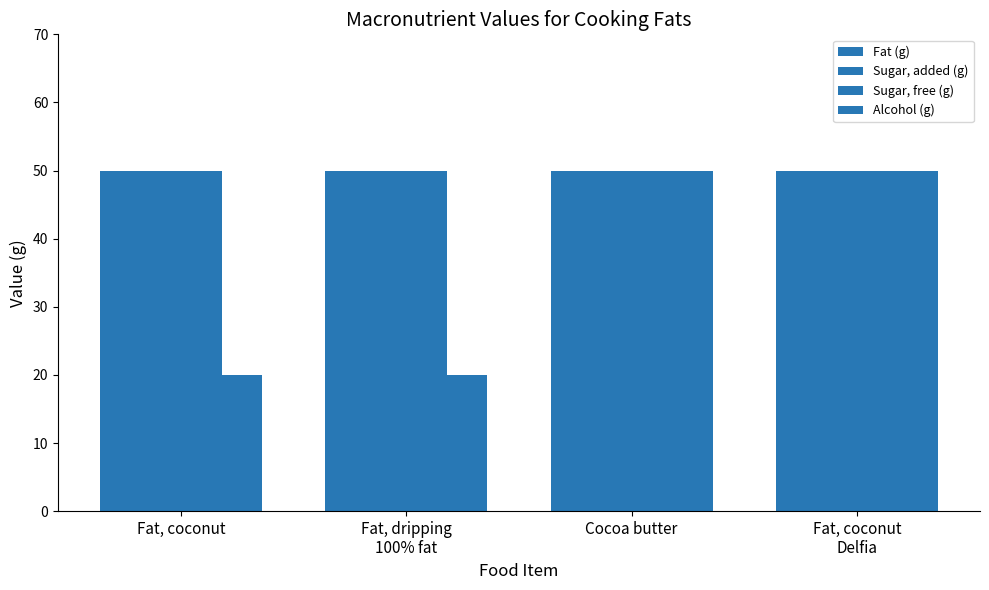

Does the chart contain stacked bars?

No